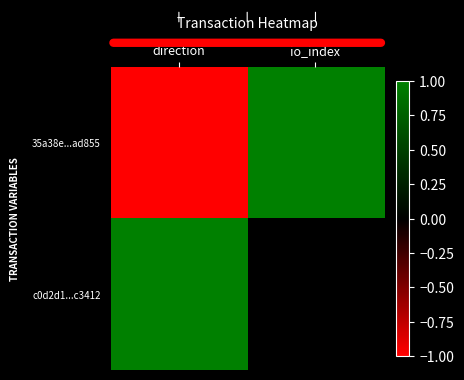

How many distinct data groups are displayed?

2